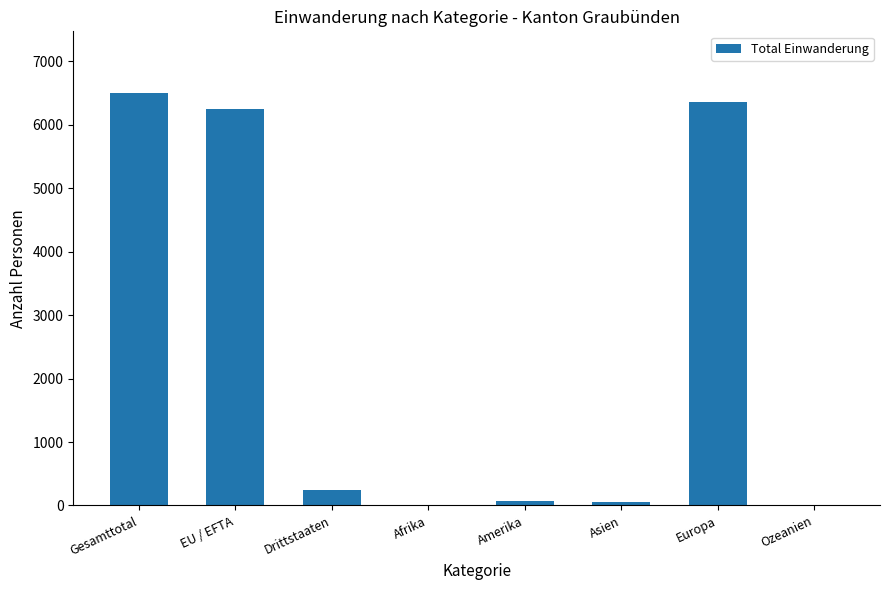

What value does the data have at Drittstaaten?

245